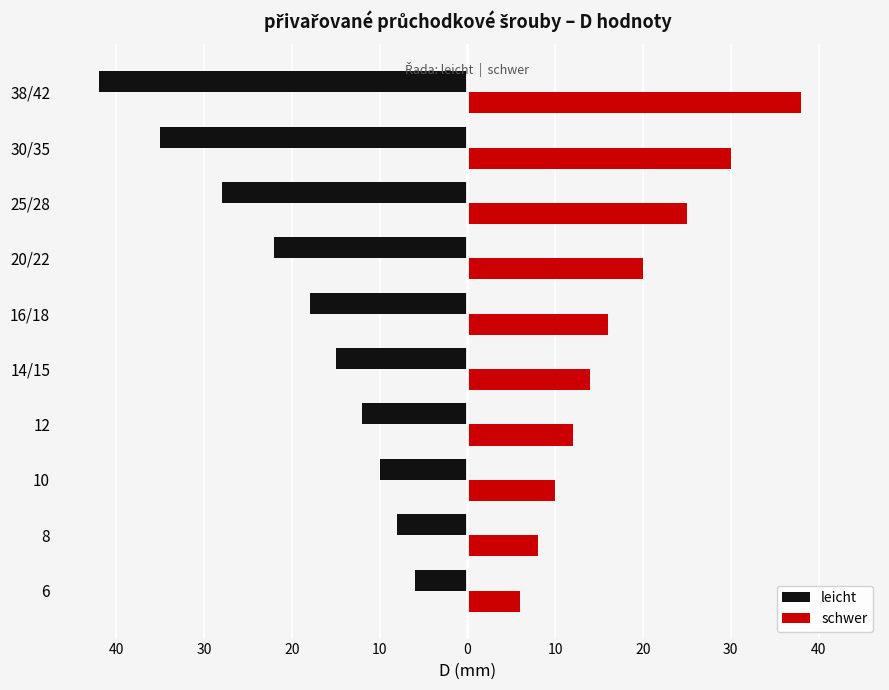

What are all the series names shown in the legend?

leicht, schwer